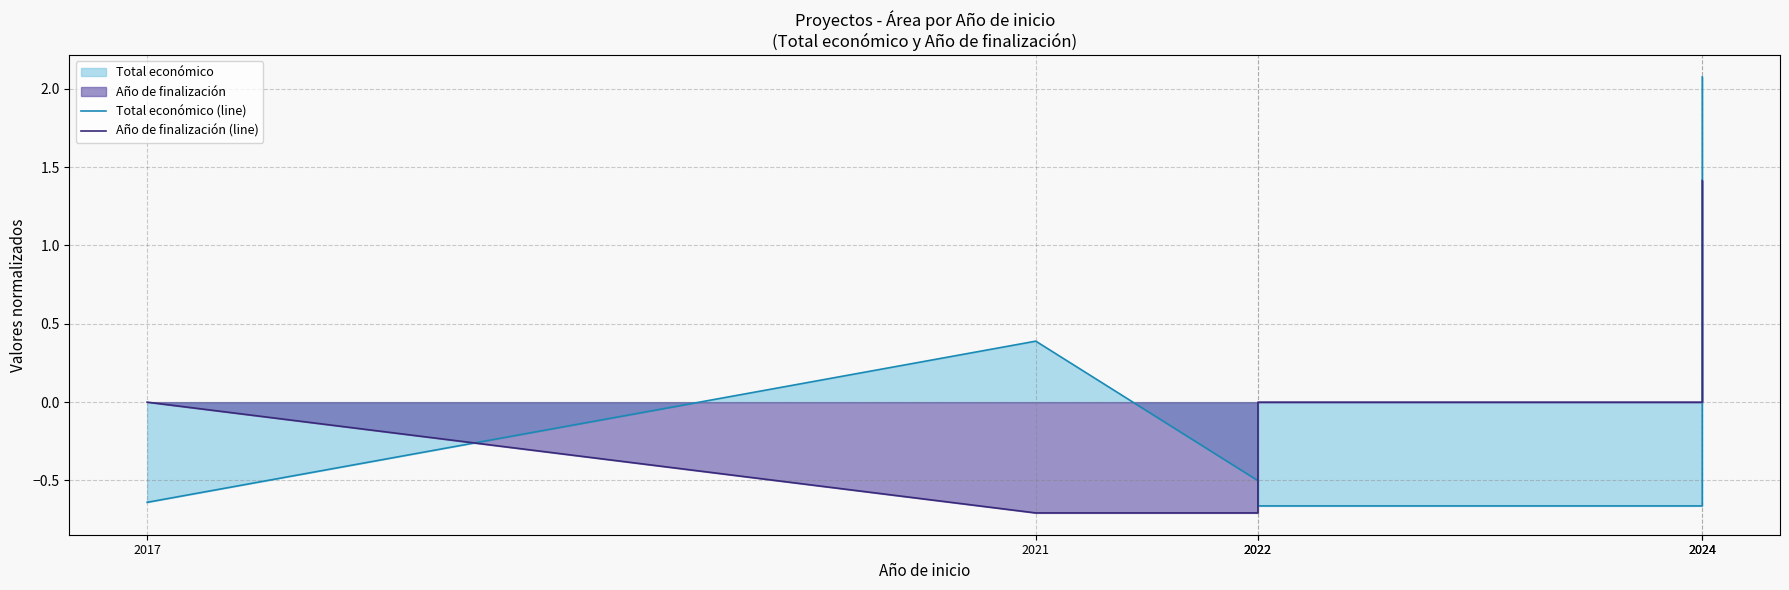

Reading left to right, list all the values displayed in this chart.

Total económico (line): 2017=-0.6	2021=0.4	2022=-0.5	2022=-0.7	2024=-0.7	2024=2.1
Año de finalización (line): 2017=0.0	2021=-0.7	2022=-0.7	2022=0.0	2024=0.0	2024=1.4